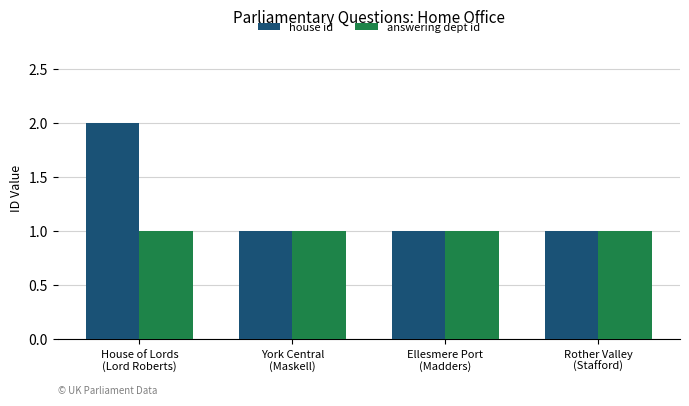

At which category is the sum across all series the highest?

House of Lords
(Lord Roberts)